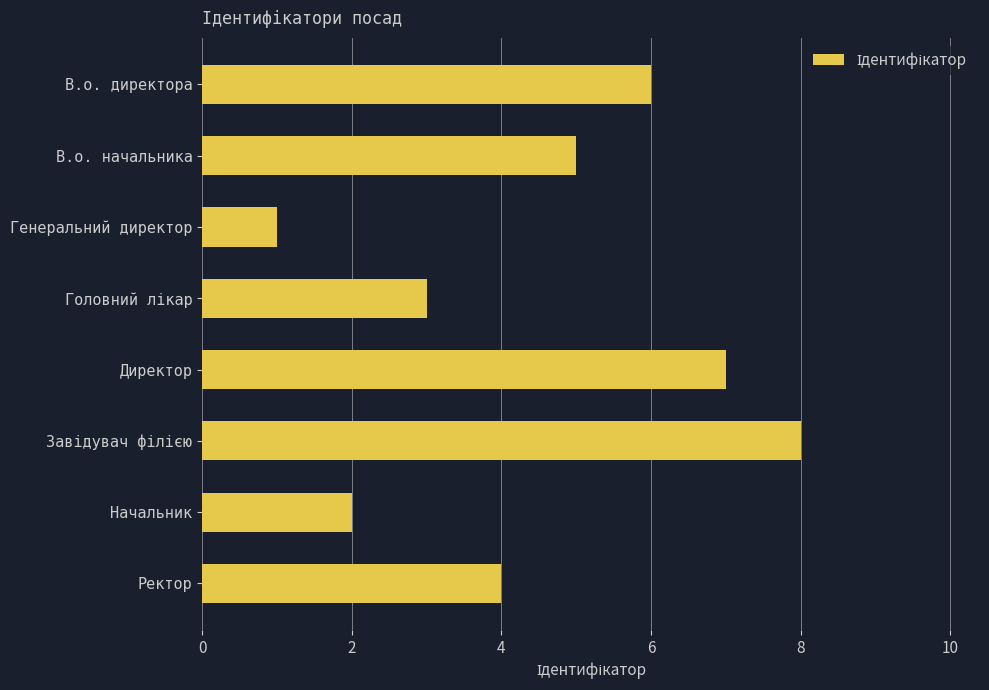

What is the sum of the values at Генеральний директор and Начальник?

3